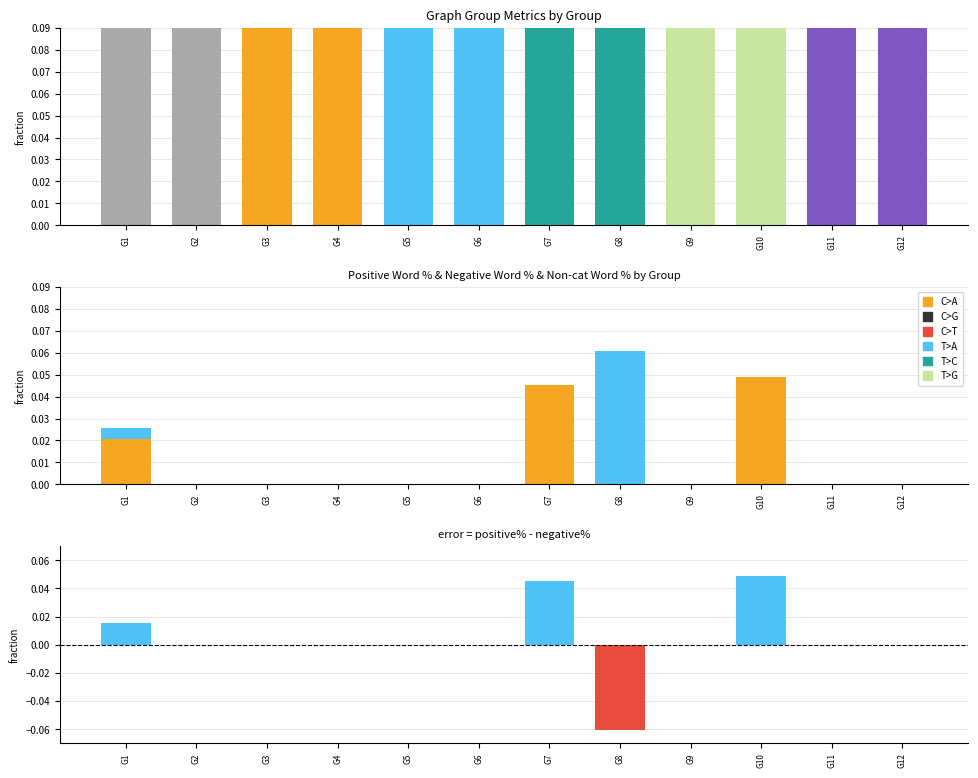

What is the maximum value shown in the chart?

1.0